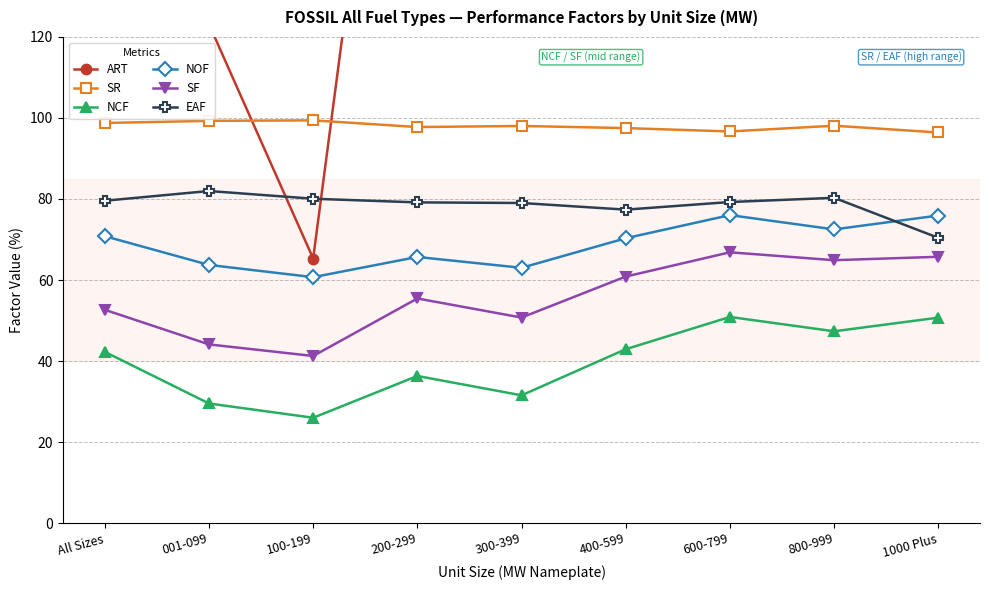

Reading left to right, extract all data points from this chart.

ART: All Sizes=166.1	001-099=123.2	100-199=65.3	200-299=261.1	300-399=212.0	400-599=330.5	600-799=512.6	800-999=287.7	1000 Plus=647.3
SR: All Sizes=98.8	001-099=99.3	100-199=99.4	200-299=97.8	300-399=98.0	400-599=97.5	600-799=96.7	800-999=98.1	1000 Plus=96.4
NCF: All Sizes=42.3	001-099=29.5	100-199=26.0	200-299=36.3	300-399=31.5	400-599=42.9	600-799=50.9	800-999=47.3	1000 Plus=50.7
NOF: All Sizes=70.8	001-099=63.7	100-199=60.7	200-299=65.7	300-399=63.0	400-599=70.3	600-799=76.0	800-999=72.5	1000 Plus=75.9
SF: All Sizes=52.6	001-099=44.1	100-199=41.2	200-299=55.4	300-399=50.7	400-599=60.9	600-799=66.8	800-999=64.9	1000 Plus=65.7
EAF: All Sizes=79.6	001-099=82.0	100-199=80.1	200-299=79.2	300-399=79.0	400-599=77.4	600-799=79.2	800-999=80.3	1000 Plus=70.4